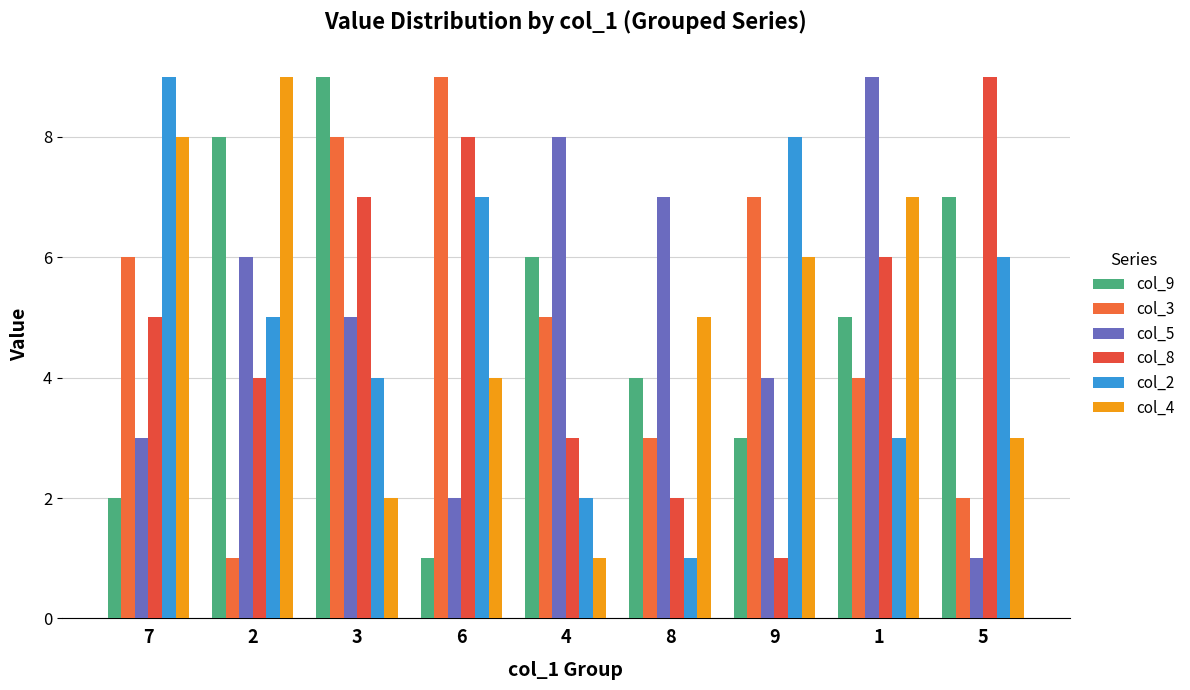

What is the spread (max minus min) of values at 1?

6